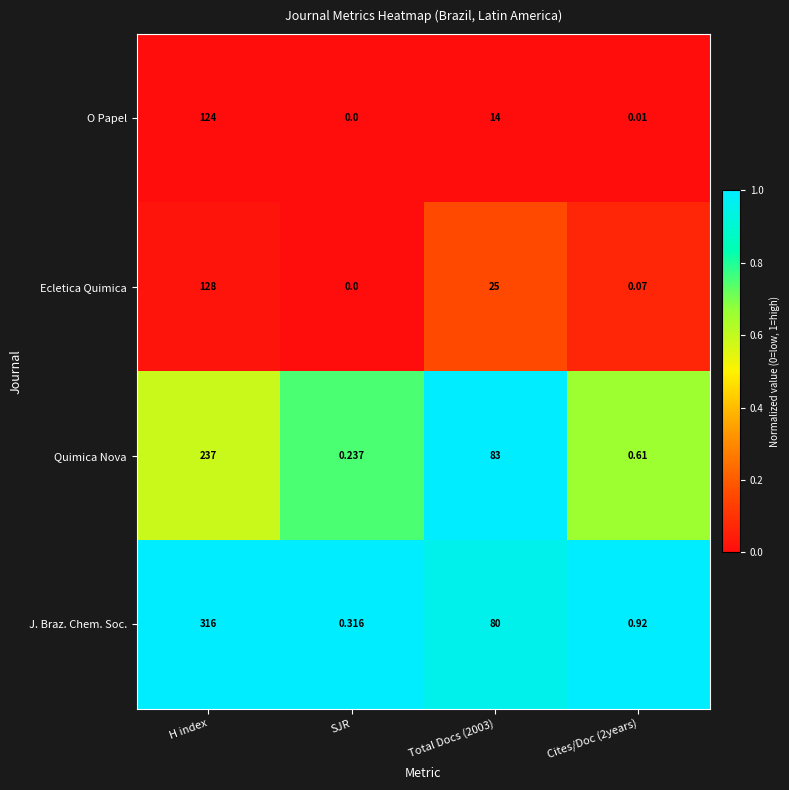

Which series has the largest total across all categories?

J. Braz. Chem. Soc.